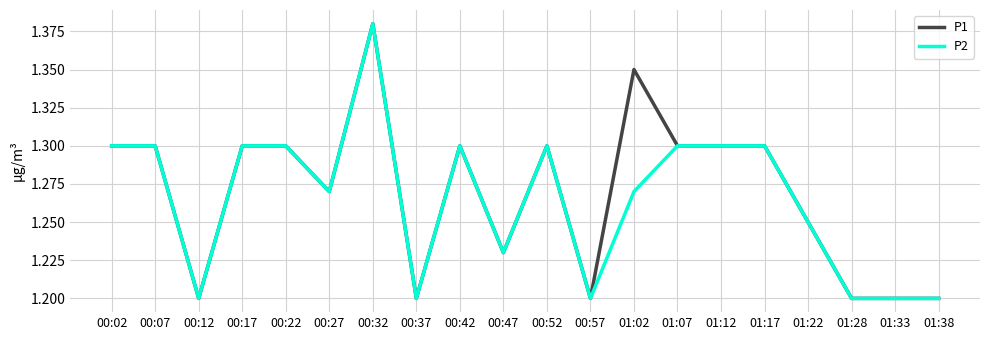

True or false: P1 has a value of 0.5 at 00:17.

False